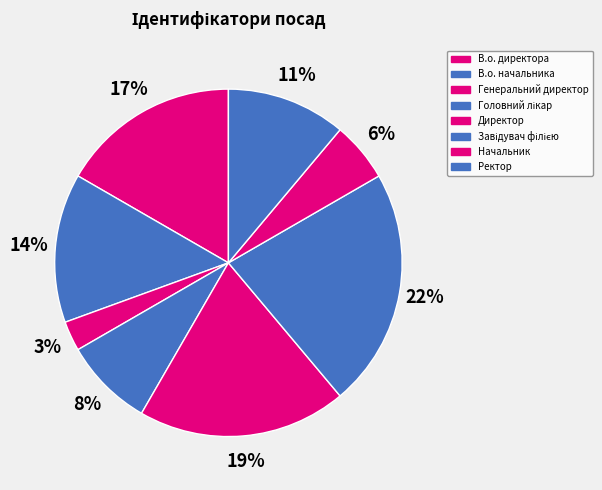

Is there any slice that represents more than half of the pie?

No